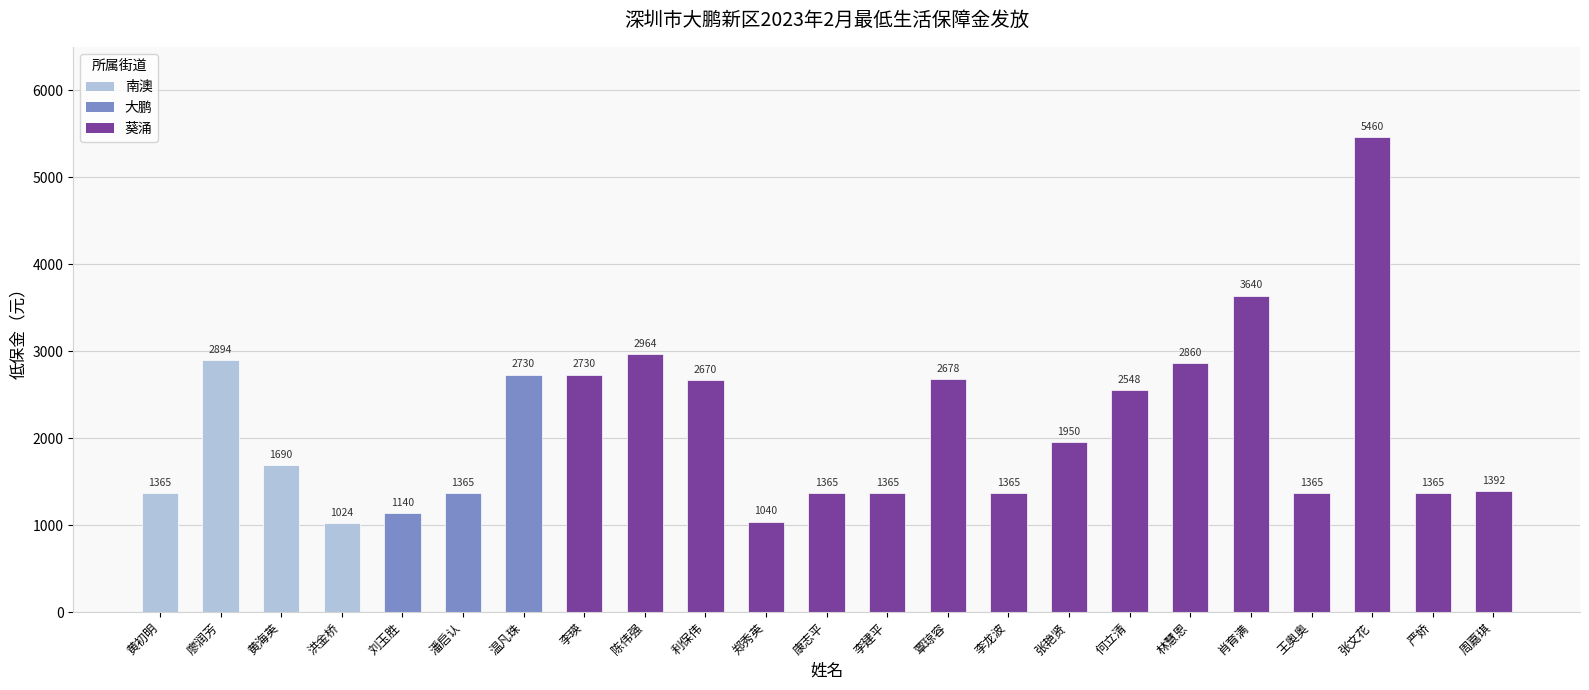

What is the value of the 7th bar from the left?

2730